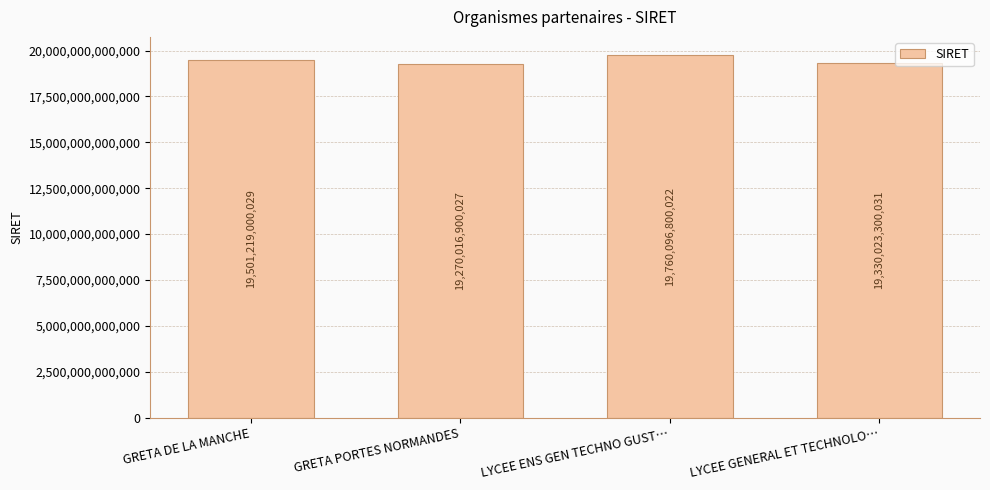

Reading left to right, list all the values displayed in this chart.

GRETA DE LA MANCHE=19501219000029	GRETA PORTES NORMANDES=19270016900027	LYCEE ENS GEN TECHNO GUST…=19760096800022	LYCEE GENERAL ET TECHNOLO…=19330023300031